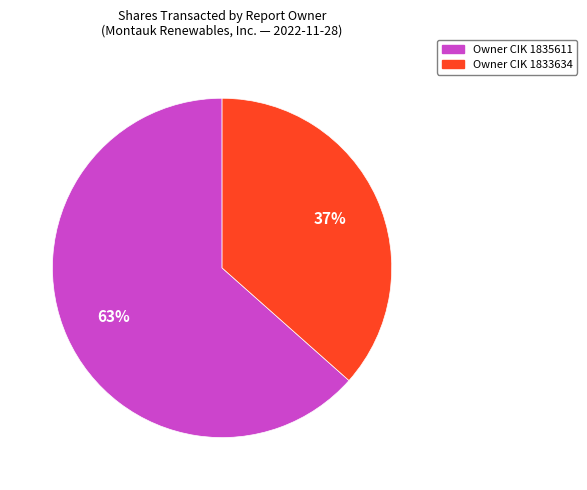

Is there a majority slice in this chart?

Yes